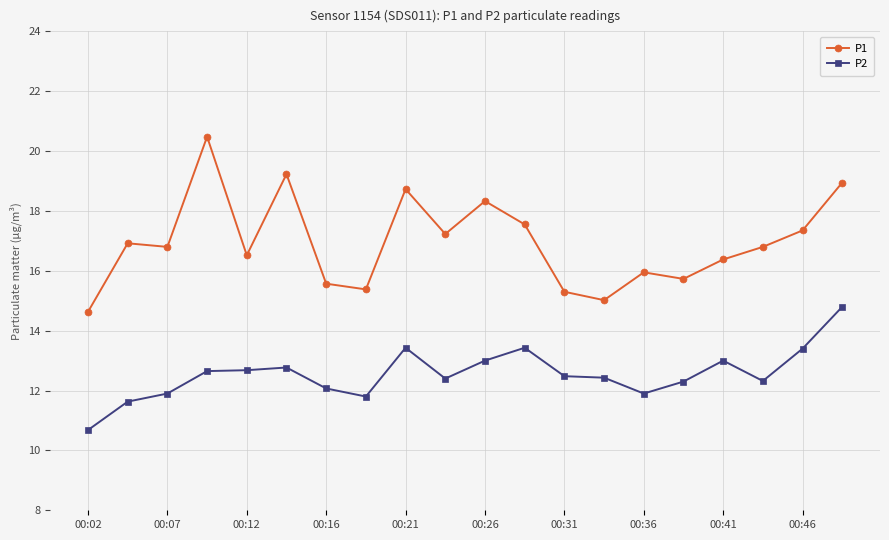

Rank the series by their average value, from lowest to highest.

P2, P1